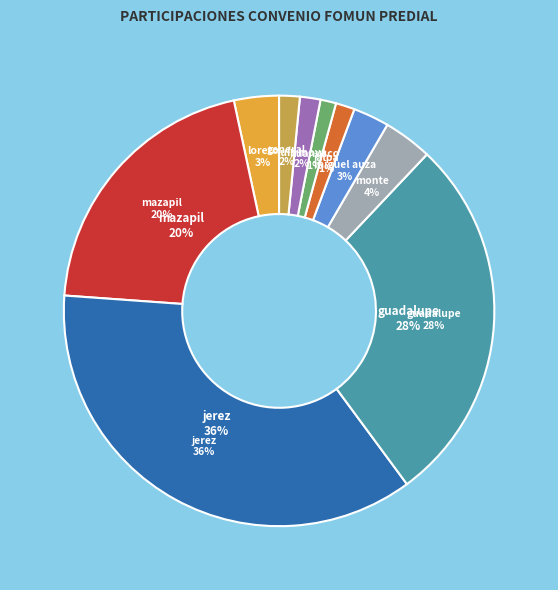

Count the number of slices in the pie.

10